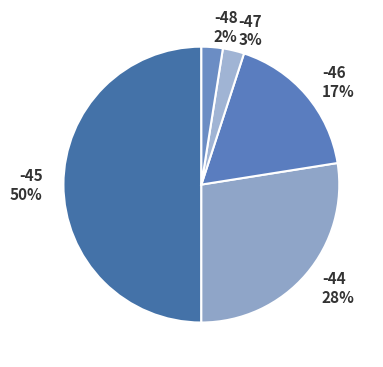

Does -46 account for over 50% of the chart?

No